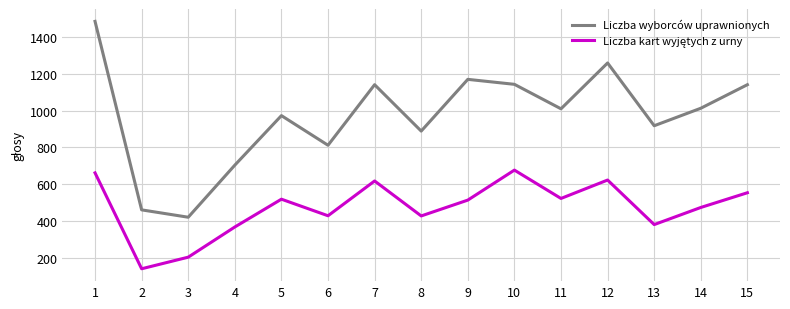

Which series has the largest total across all categories?

Liczba wyborców uprawnionych